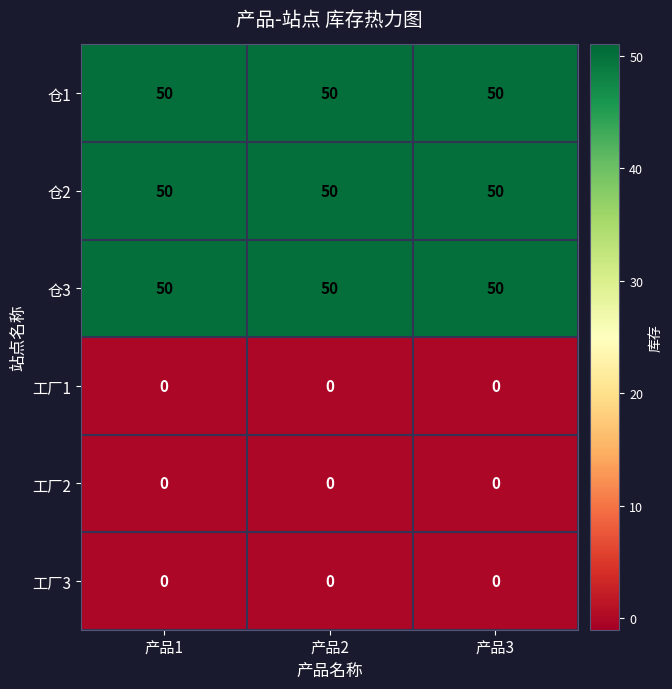

What value does the 仓2 series have at 产品1?

50